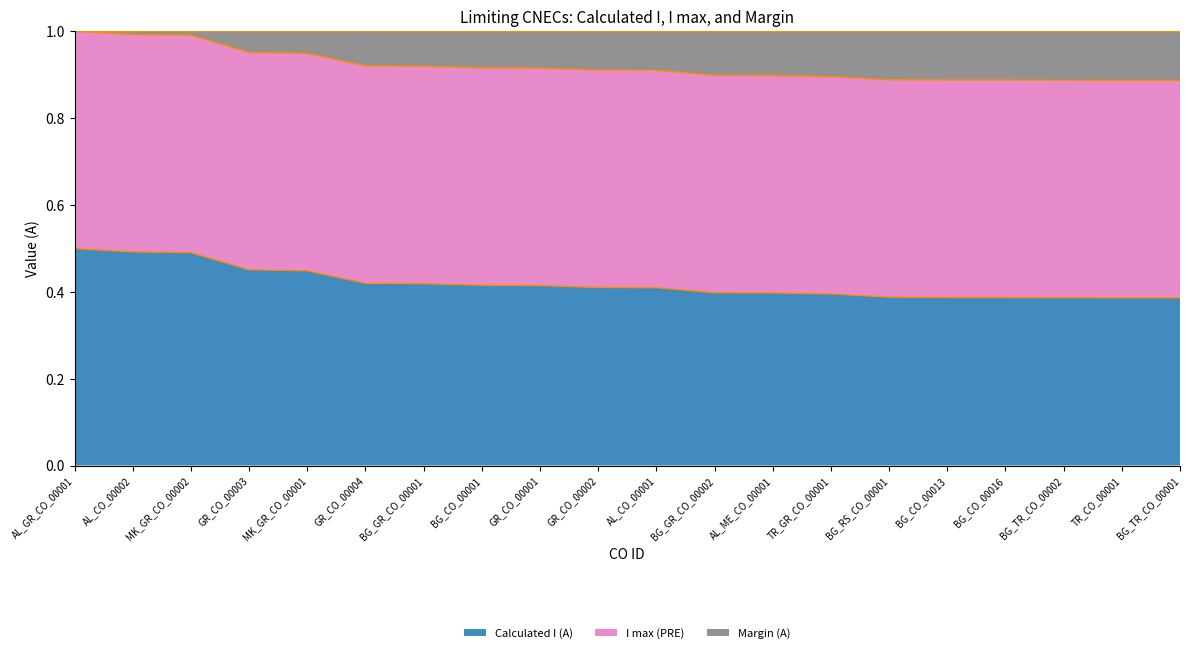

Is it true that Calculated I (A) equals 0.4 at BG_GR_CO_00002?

True